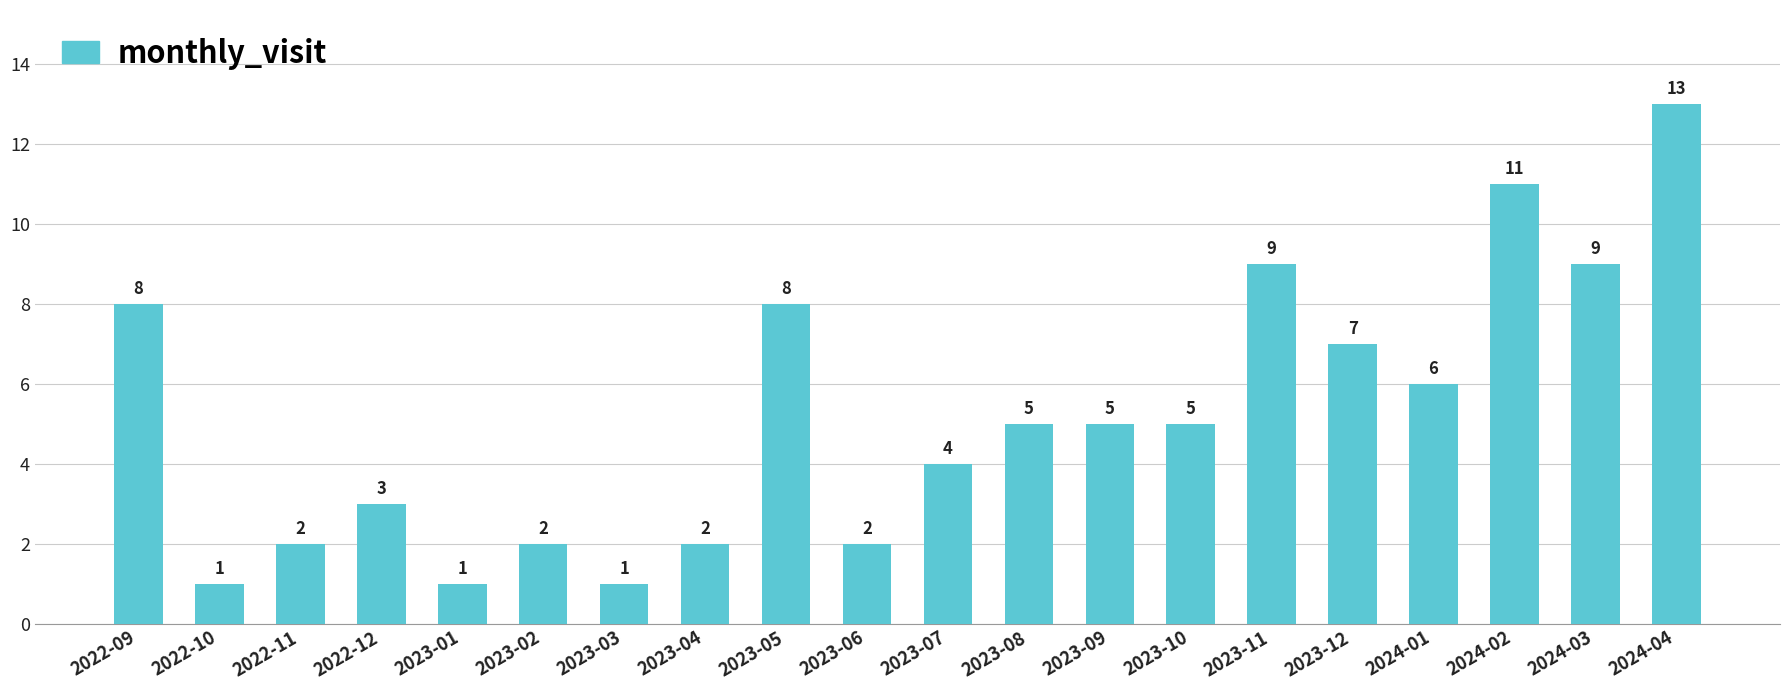

What is the difference between the second highest and minimum values?

10